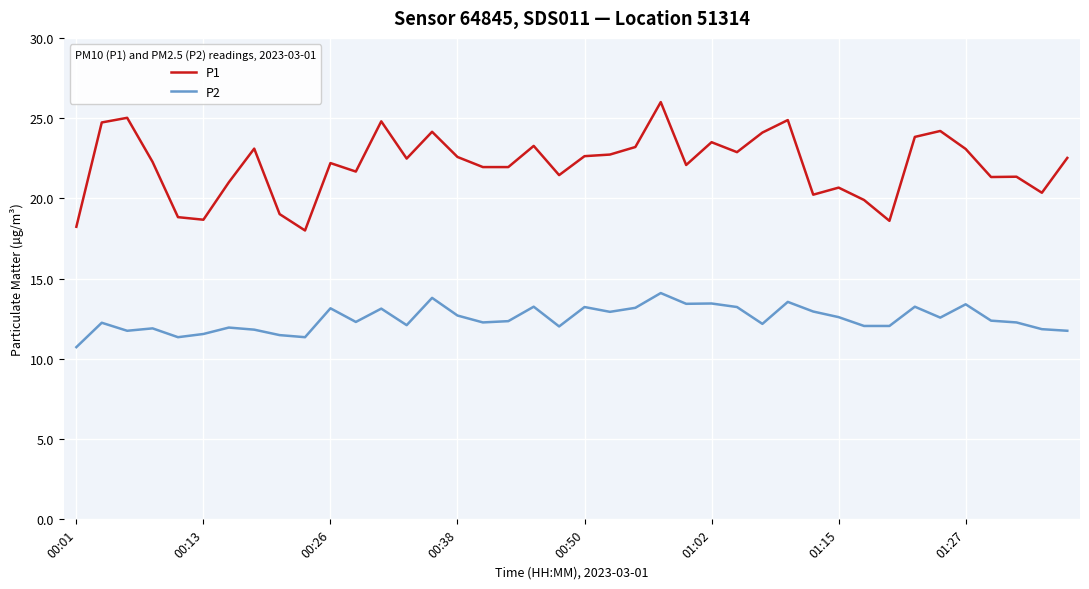

True or false: P2 has more than 1 interior local peaks.

True